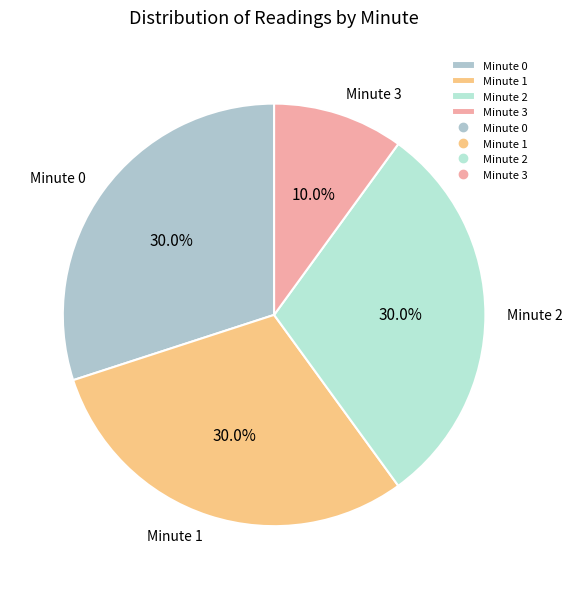

To the nearest percent, what portion does Minute 1 represent?

30%